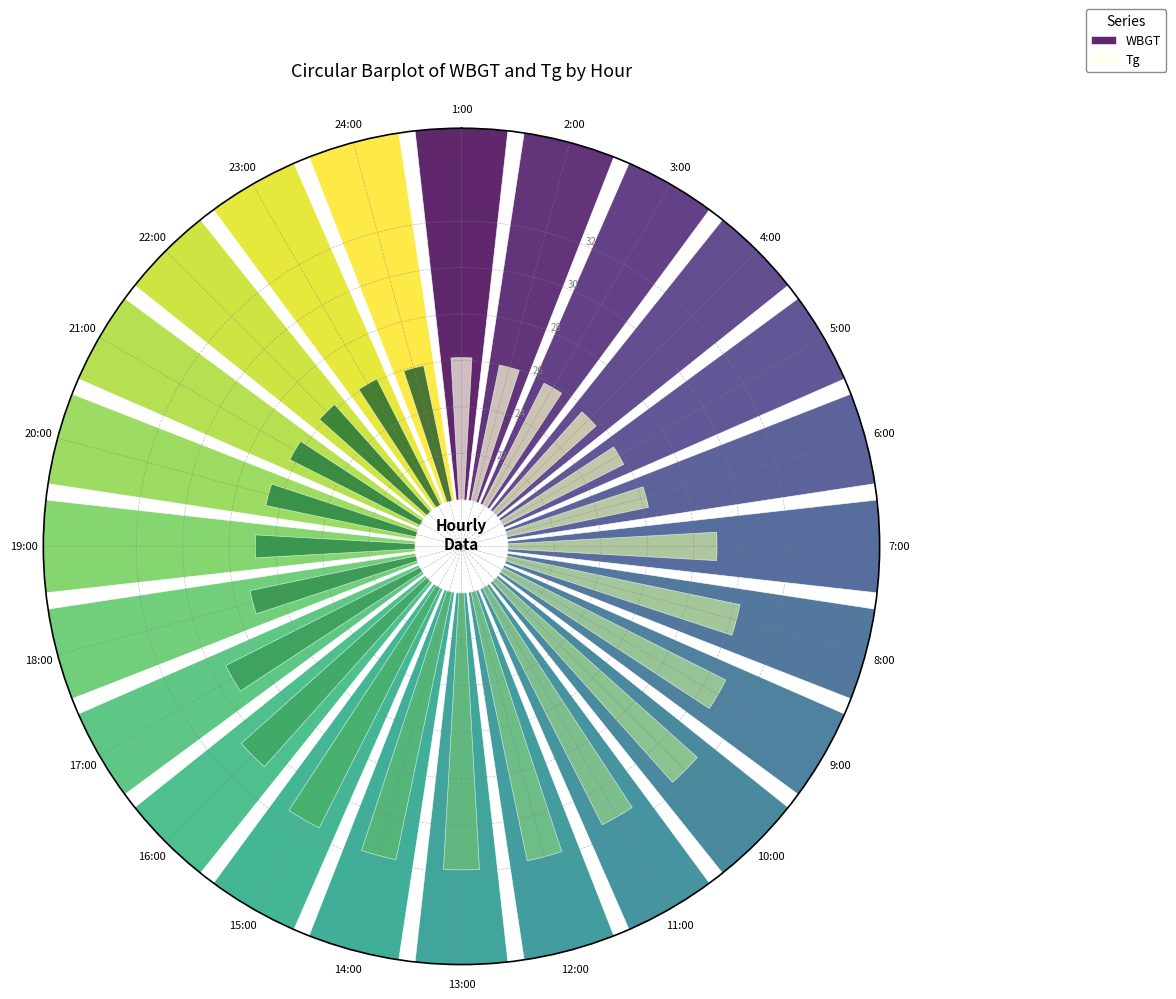

What is the label of the 18th bar from the left?

18:00